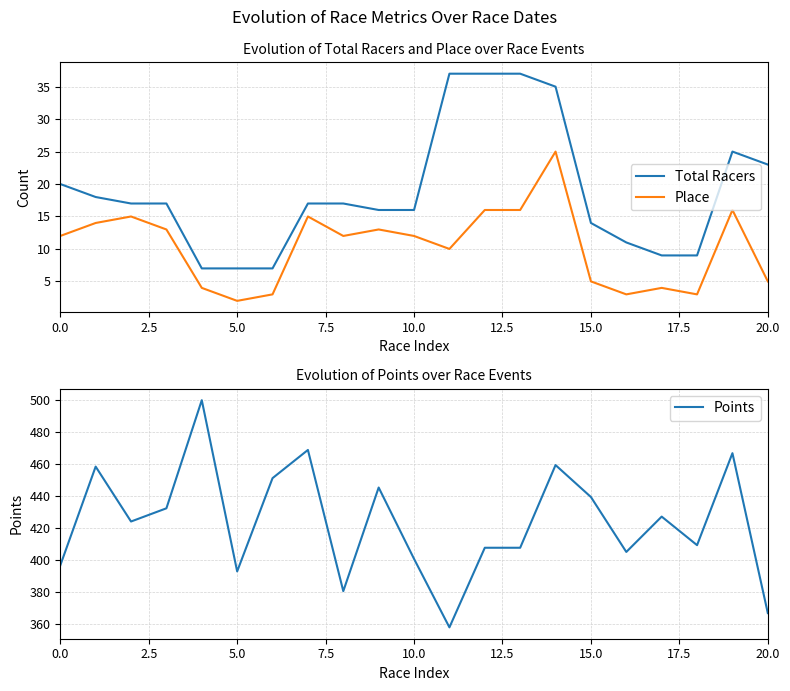

How many lines are shown in the chart?

3